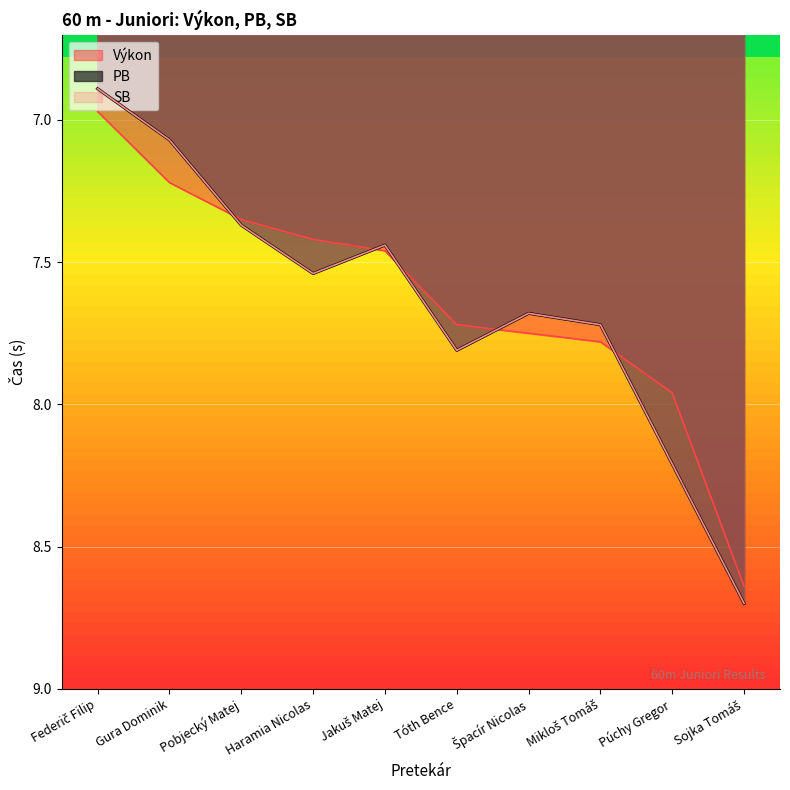

What is the total value across all series at Pobjecký Matej?

22.1